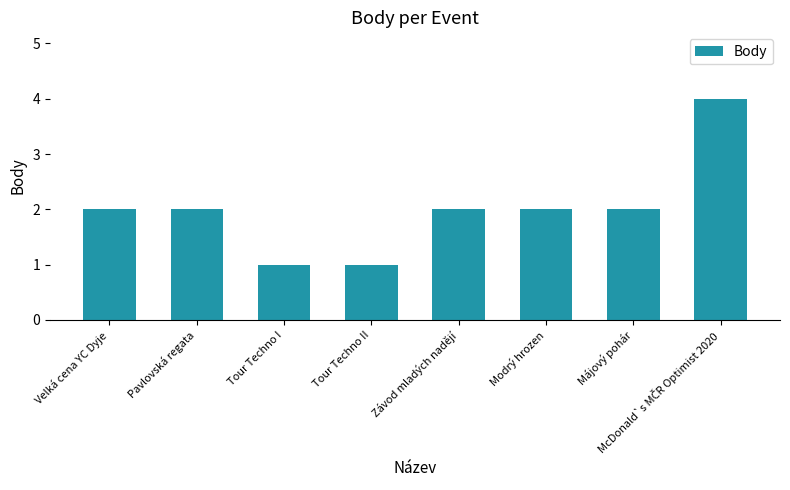

The value at Modrý hrozen is 2. True or false?

True